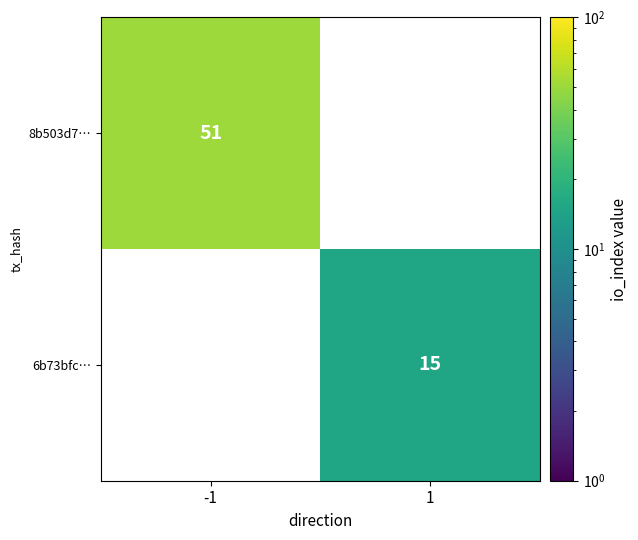

The 6b73bfc… series shows 15 at 1. True or false?

True